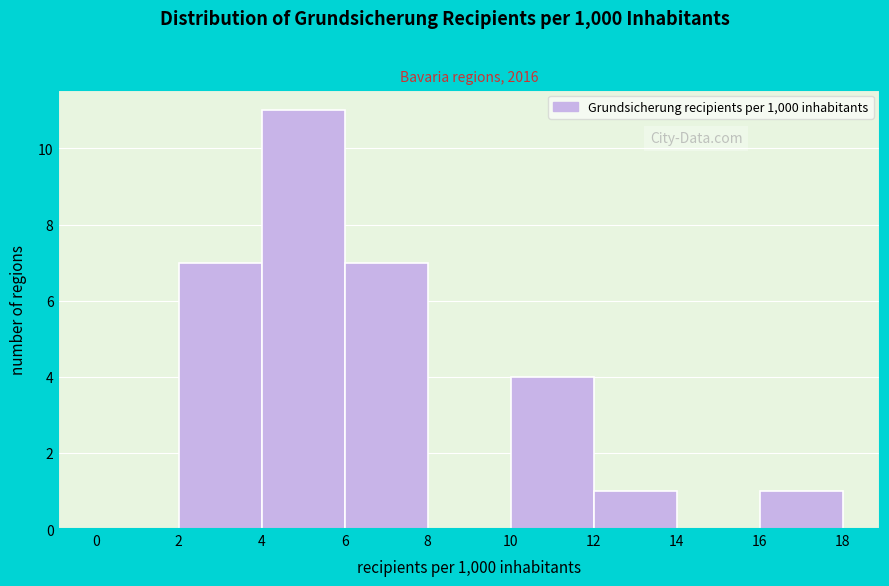

What is the height of the bar covering 4 to 6 on the x-axis? The values are not printed on the chart, so give them approximately, as read against the axis.

11